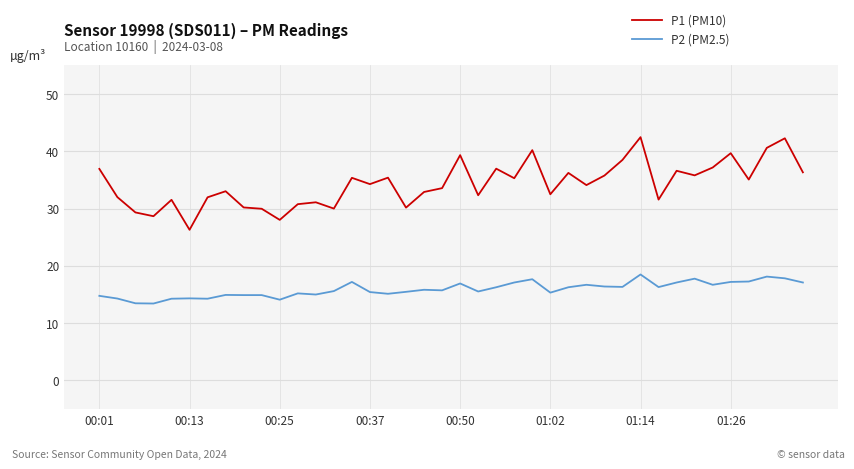

Which series has the largest range (max minus min)?

P1 (PM10)